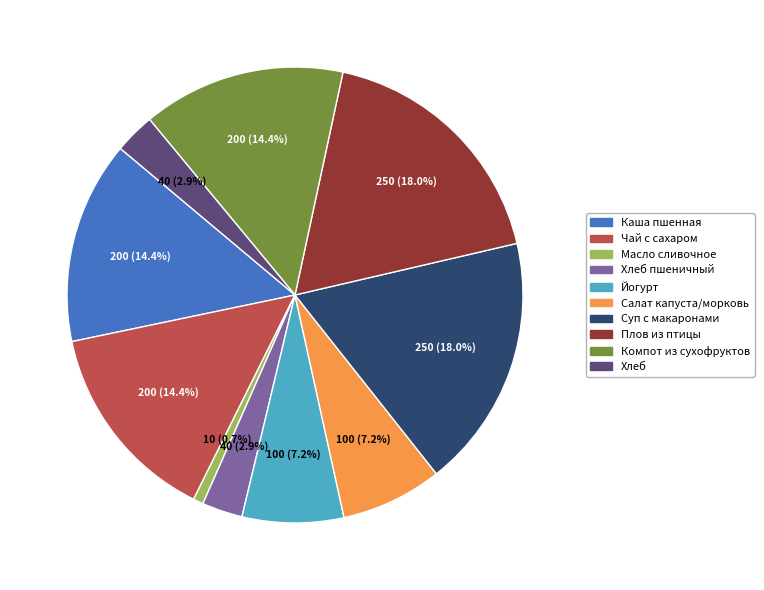

What portion of the pie excludes Компот из сухофруктов?

85.6%